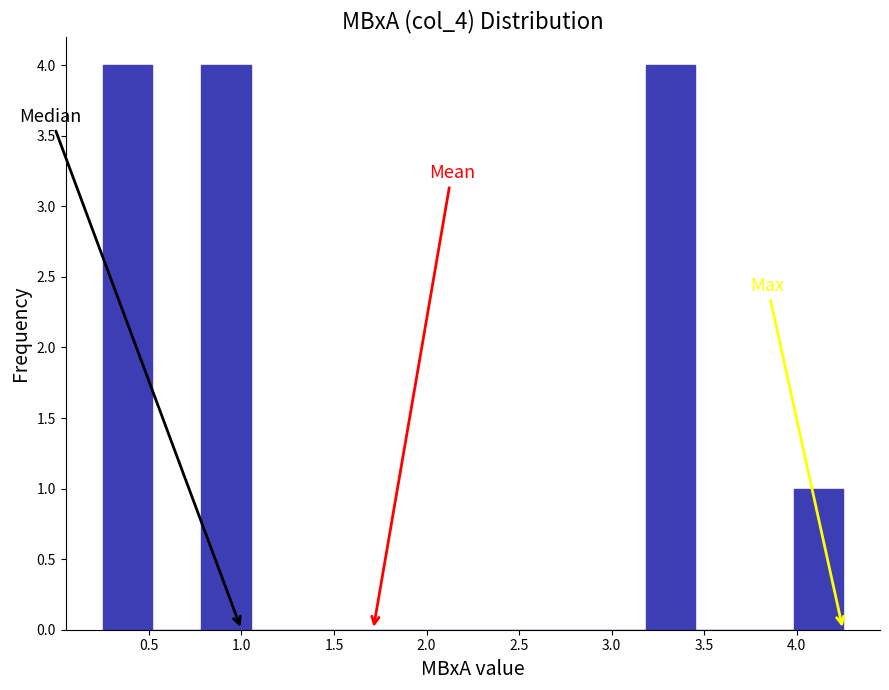

How tall is the bar that spans 4.00 to 4.25 on the x-axis? Neither the bar edges nor the heights are printed on the chart, so give them approximately, as read against the axes.

1